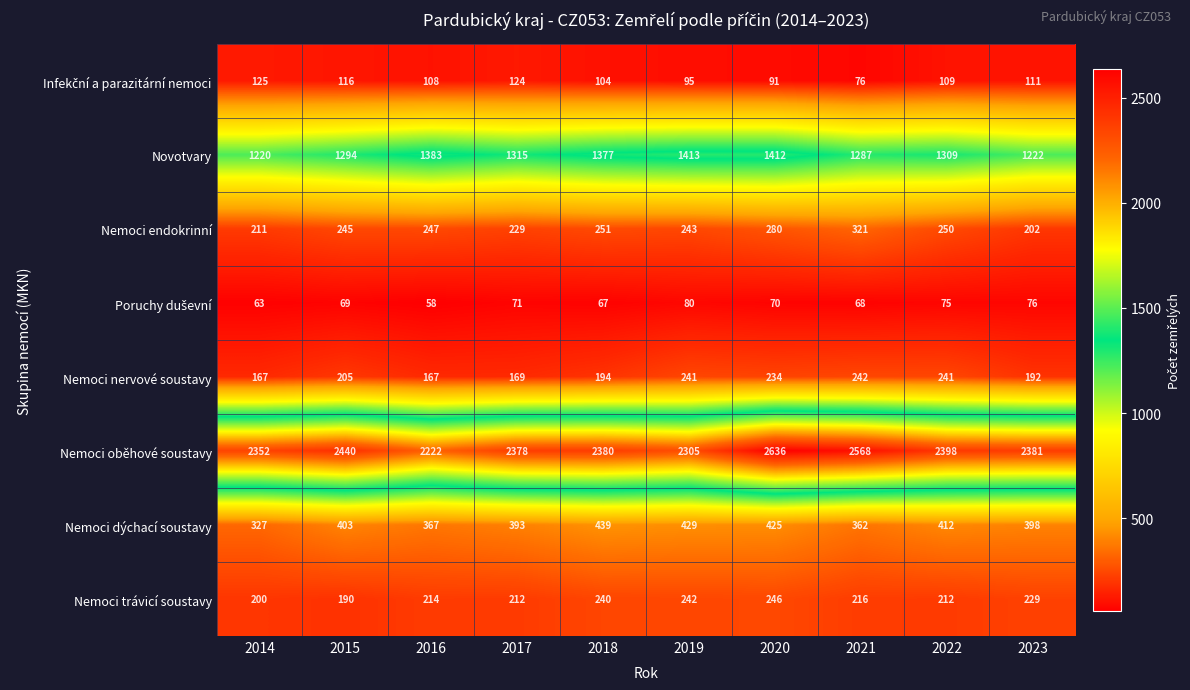

True or false: Nemoci endokrinní has a value of 368 at 2017.

False